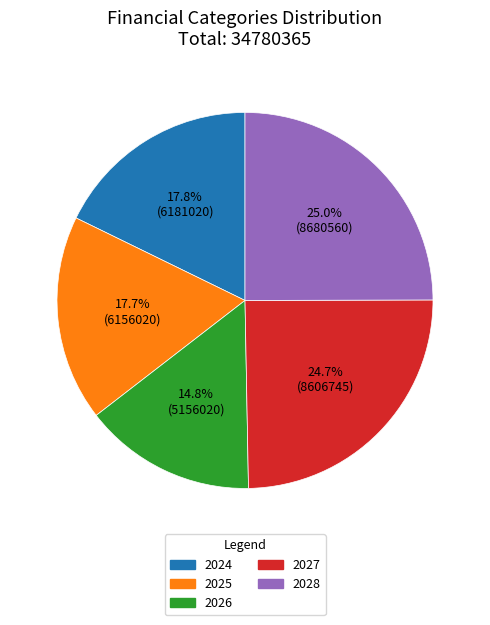

What percentage is the 2026 slice, to the nearest percent?

15%